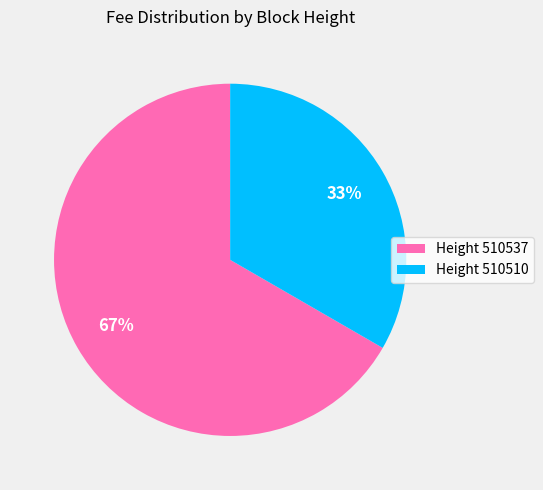

Which slice is the smallest?

Height 510510